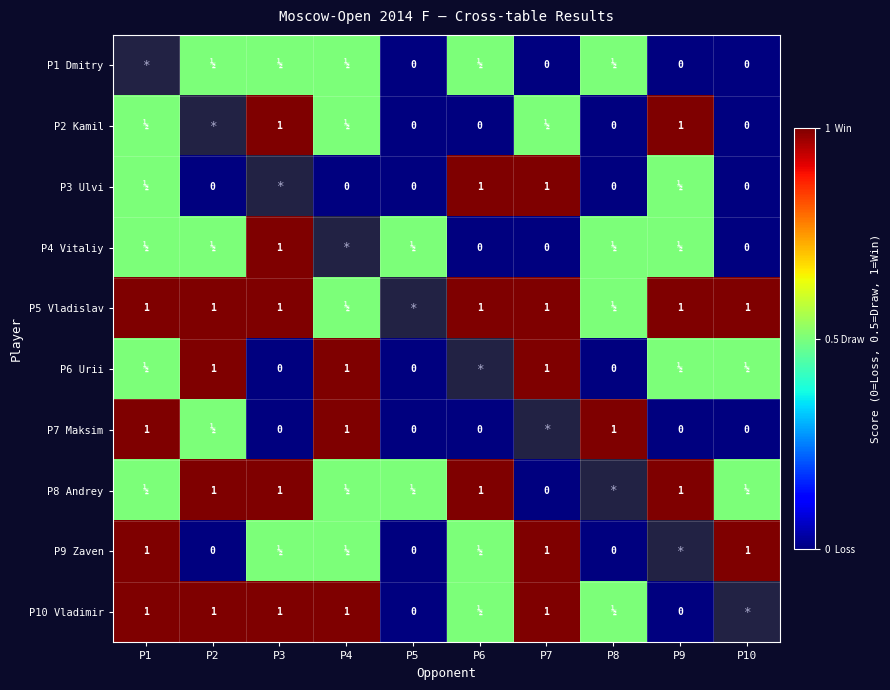

What is the maximum value shown in the chart?

1.0